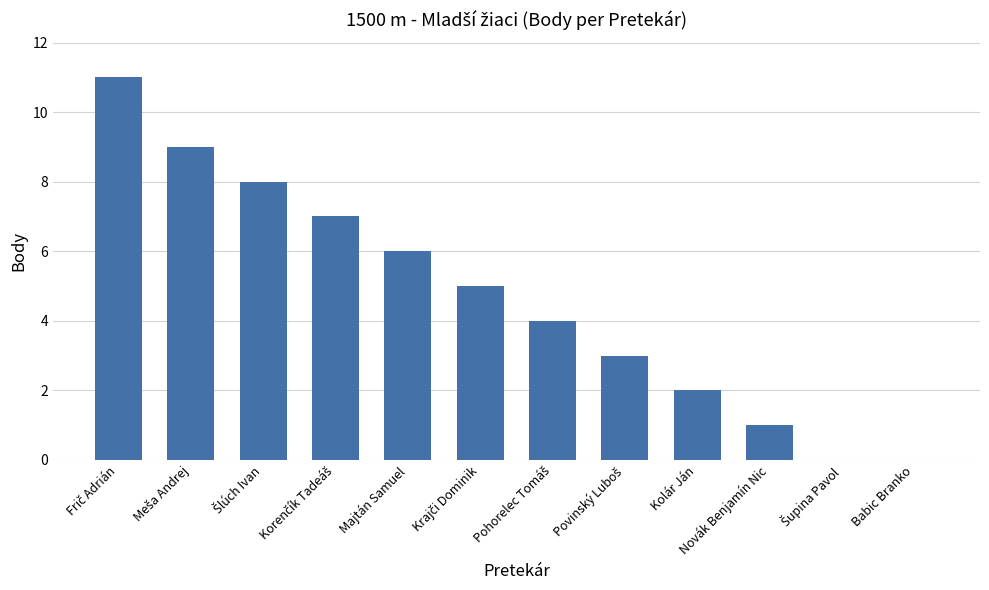

What is the greatest value displayed?

11